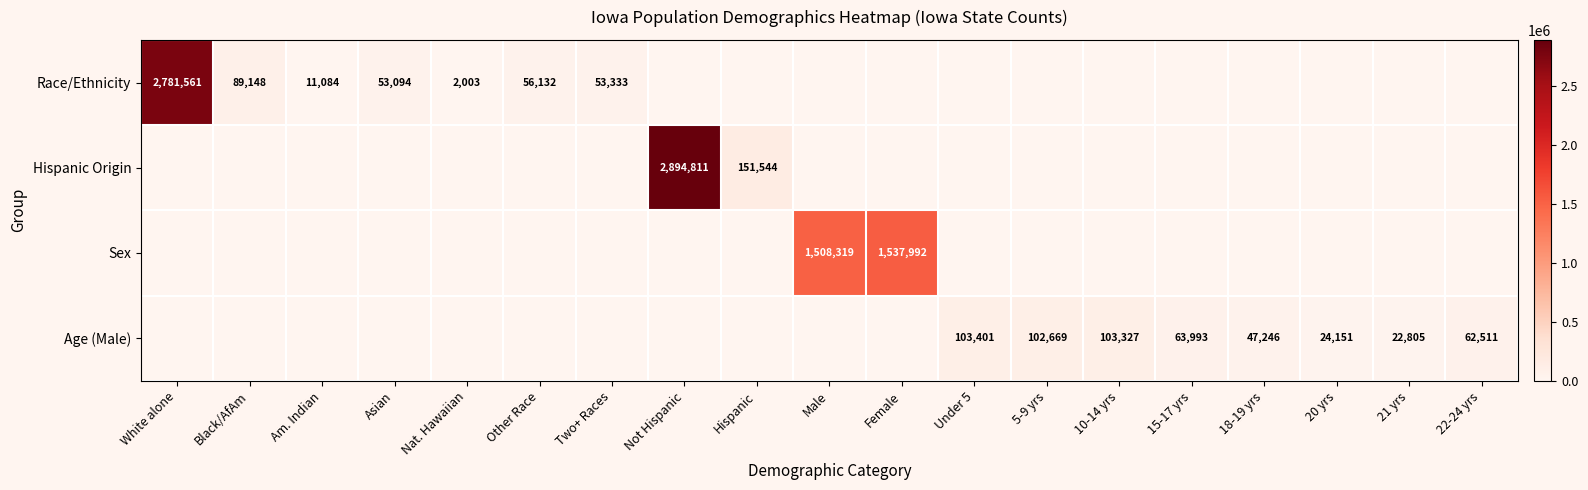

What is the spread (max minus min) of values at Male?

1508319